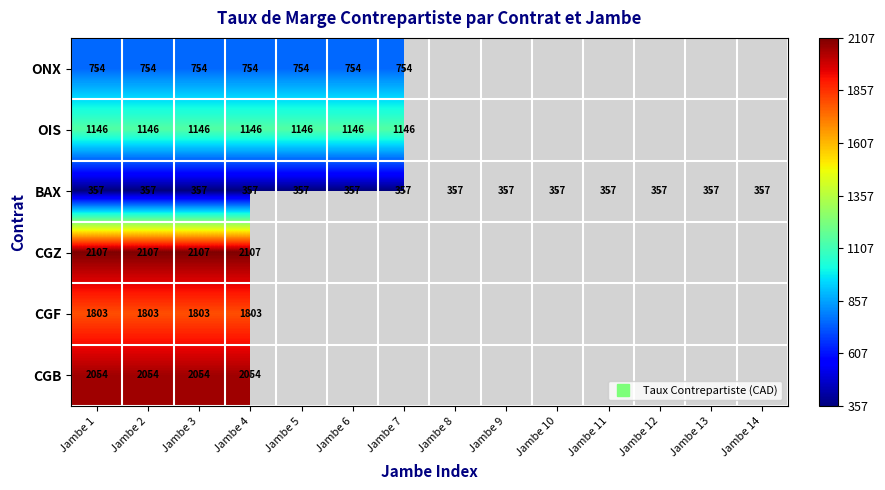

Is it true that BAX equals 233.9 at Jambe 14?

False